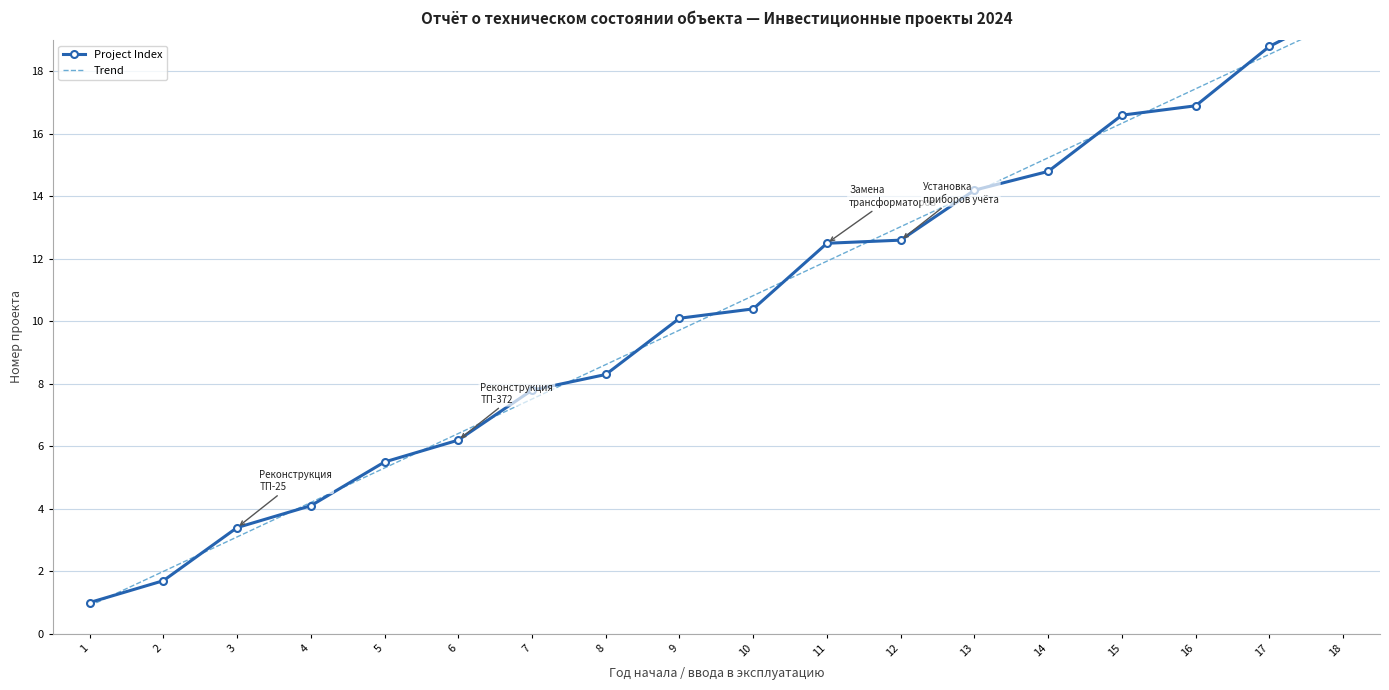

Which series has the largest total across all categories?

Trend